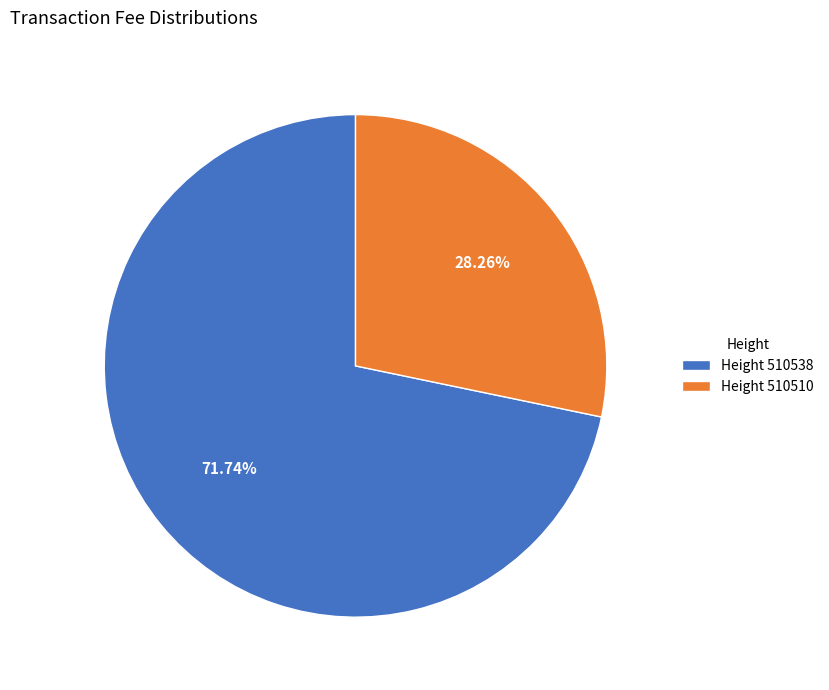

Do Height 510510 and Height 510538 together represent more than half of the pie?

Yes